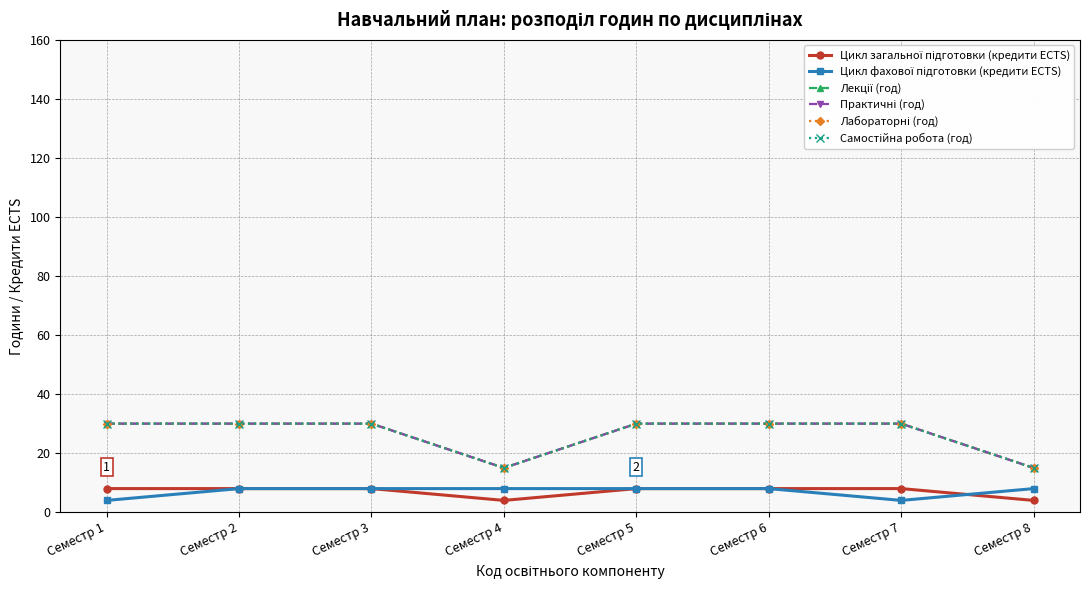

What is the sum of the Лабораторні (год) values at Семестр 3 and Семестр 1?

60